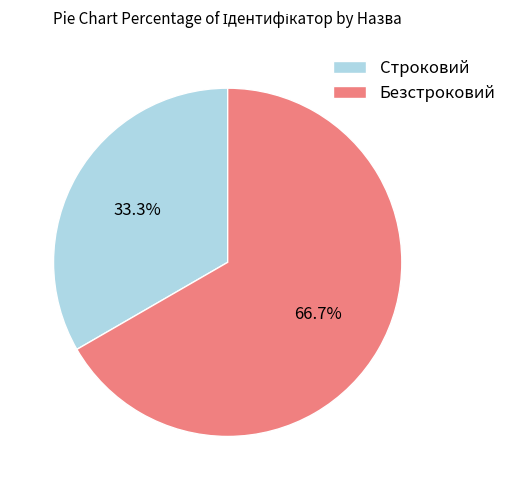

Is it true that Безстроковий is 67% of the pie?

True